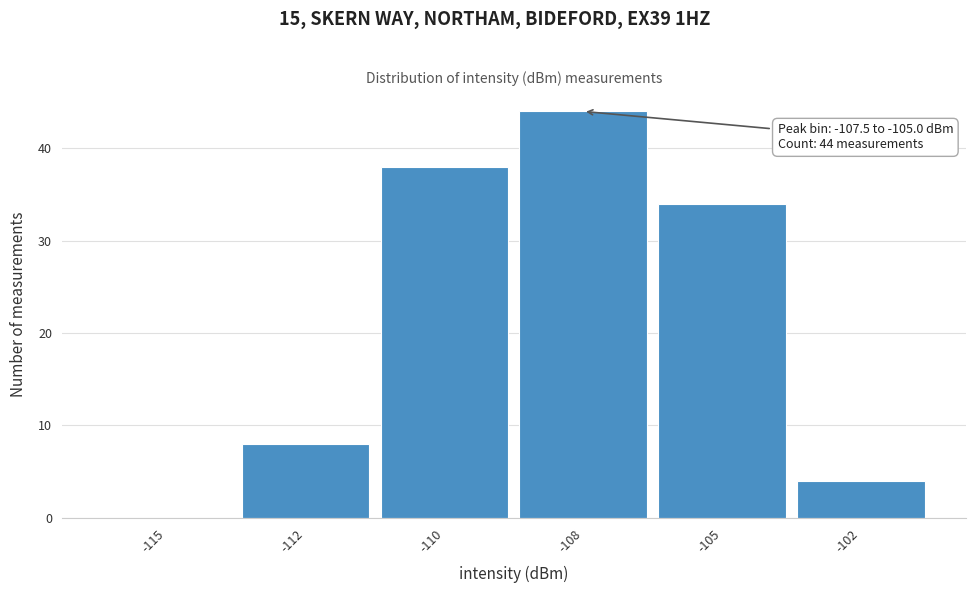

Reading left to right, extract all data points from this chart.

-115=0	-112=8	-110=38	-108=44	-105=34	-102=4